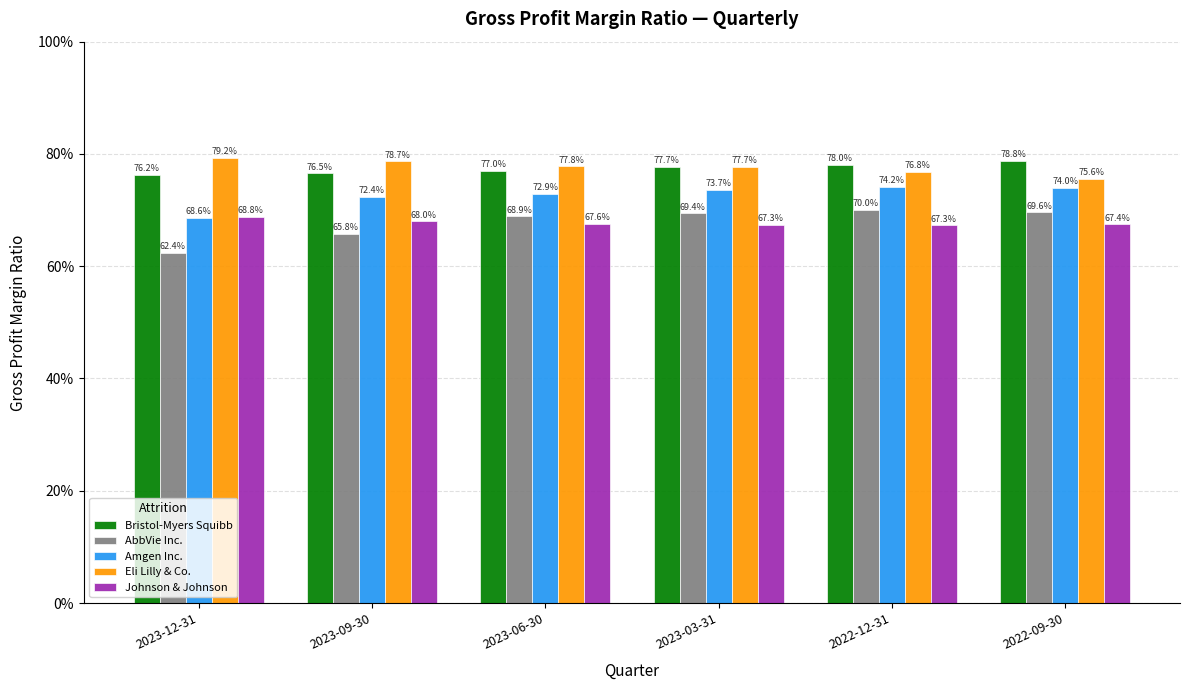

What position from the left is 2023-03-31?

4